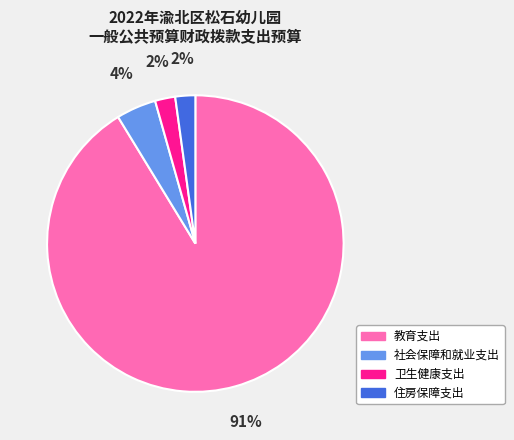

Combined, do 教育支出 and 卫生健康支出 account for over 50%?

Yes